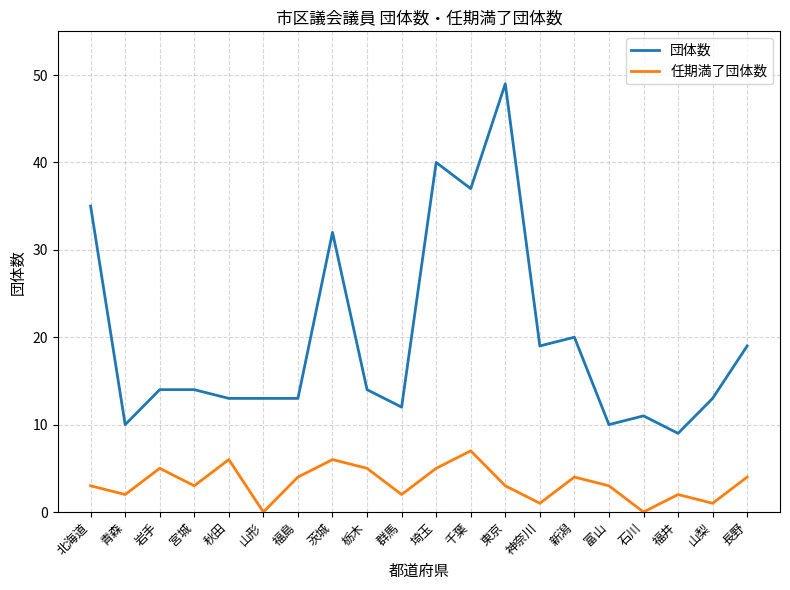

True or false: 任期満了団体数 and 団体数 intersect in this chart.

False